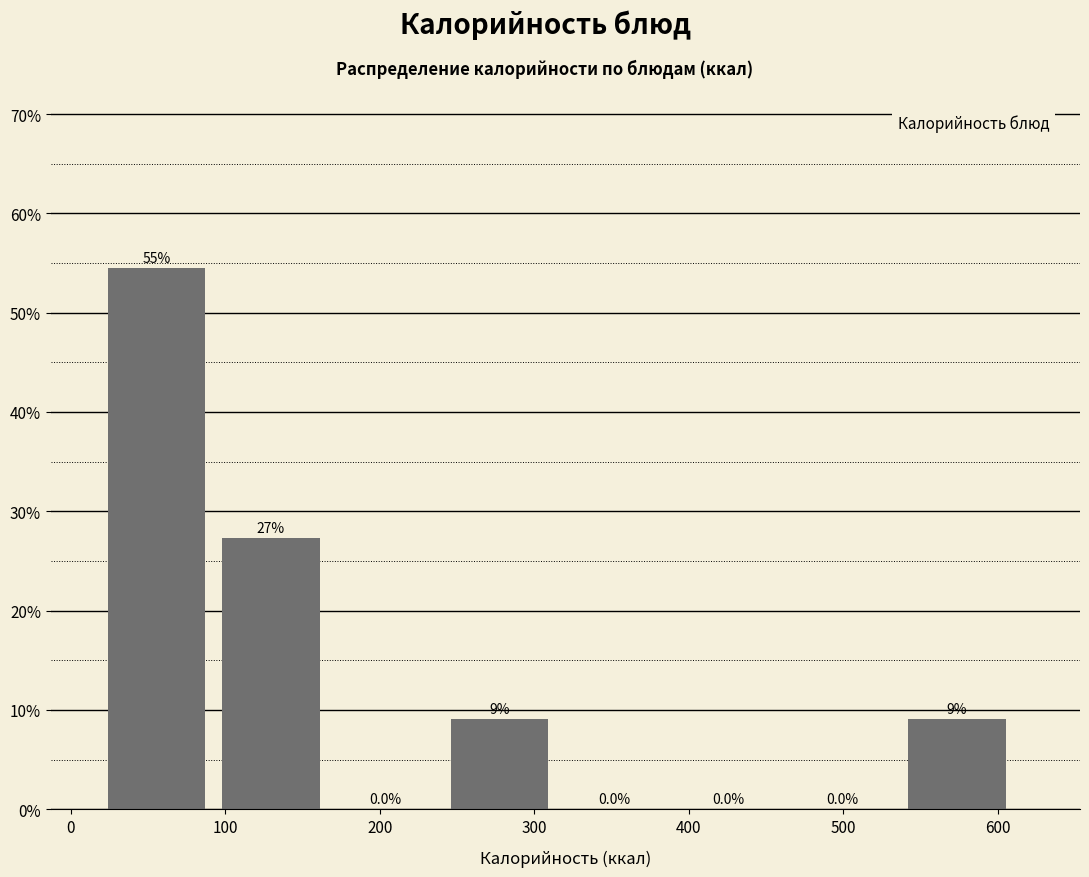

Which range on the x-axis has the tallest bar?

20 to 100